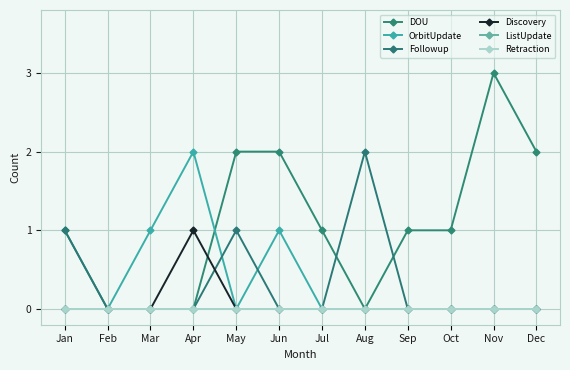

Which series has the widest spread of values?

DOU